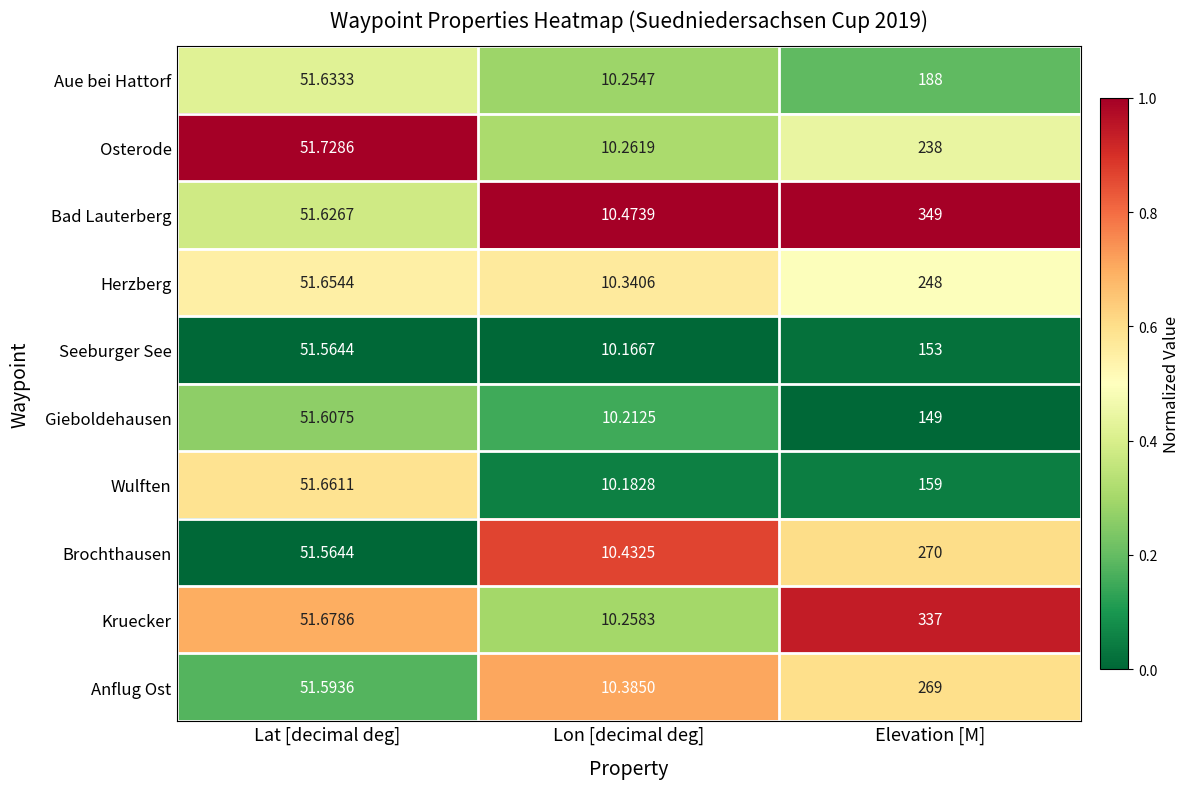

Which series changed the most between Lat [decimal deg] and Elevation [M]?

Bad Lauterberg